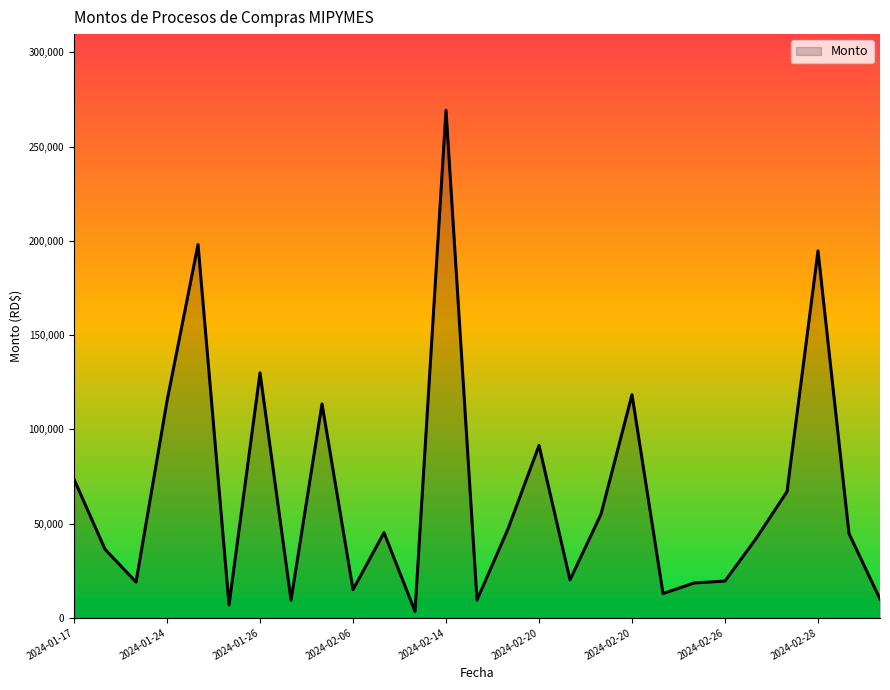

What is the maximum value shown in the chart?

269308.2